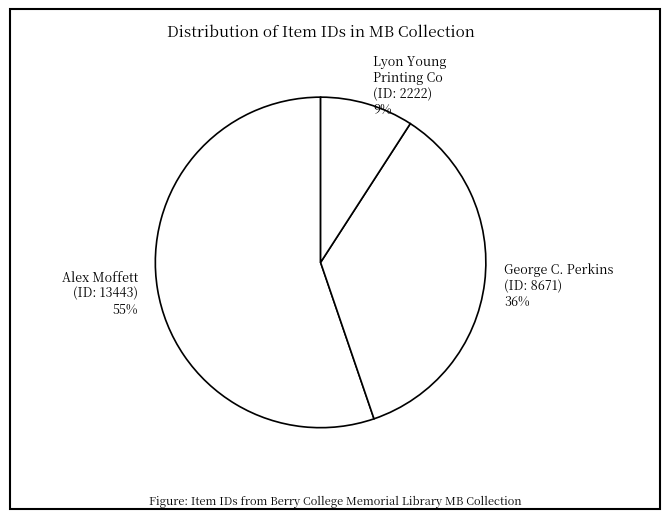

How many slices are in this pie chart?

3